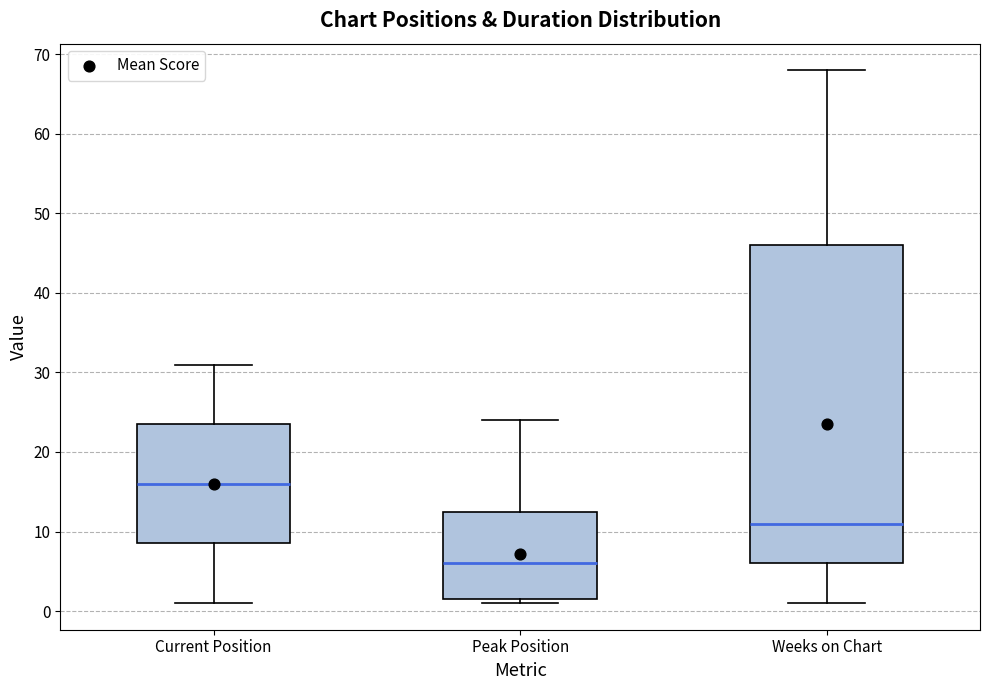

Which box is the tallest, from its lower edge to its upper edge?

Weeks on Chart